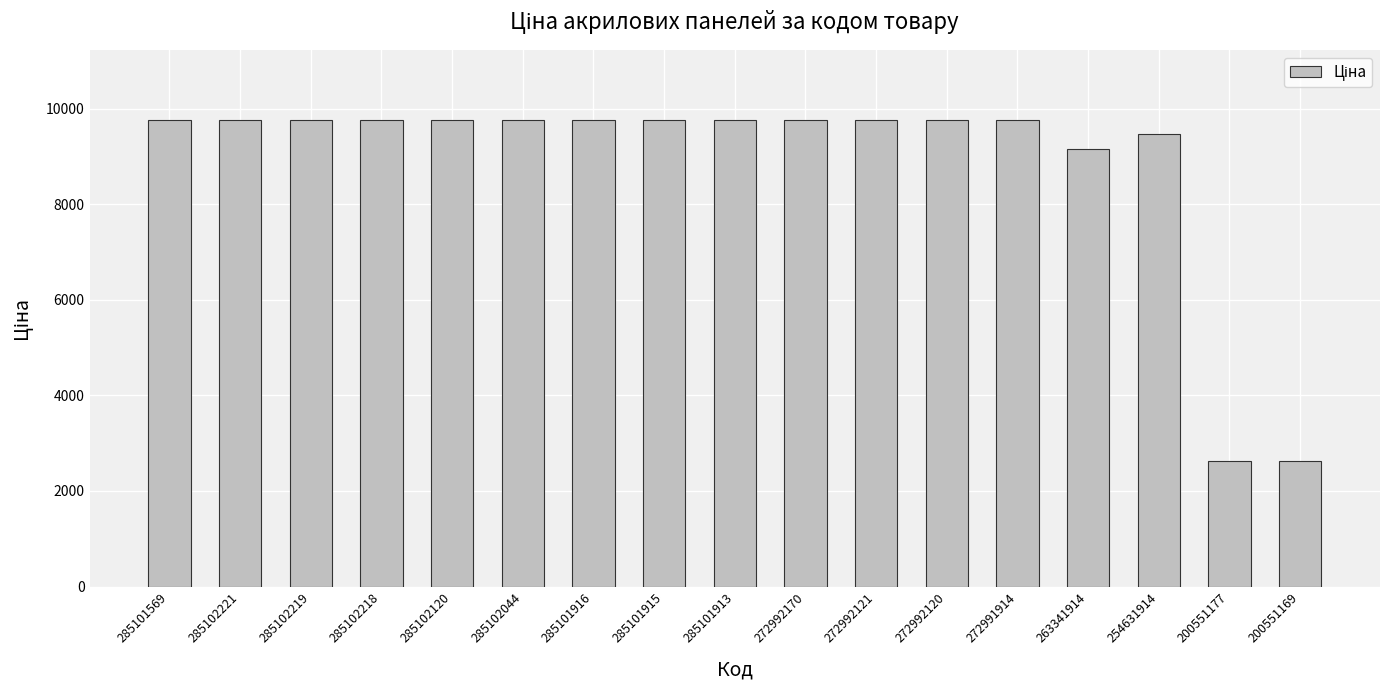

What value does the data have at 285101915?

9764.4